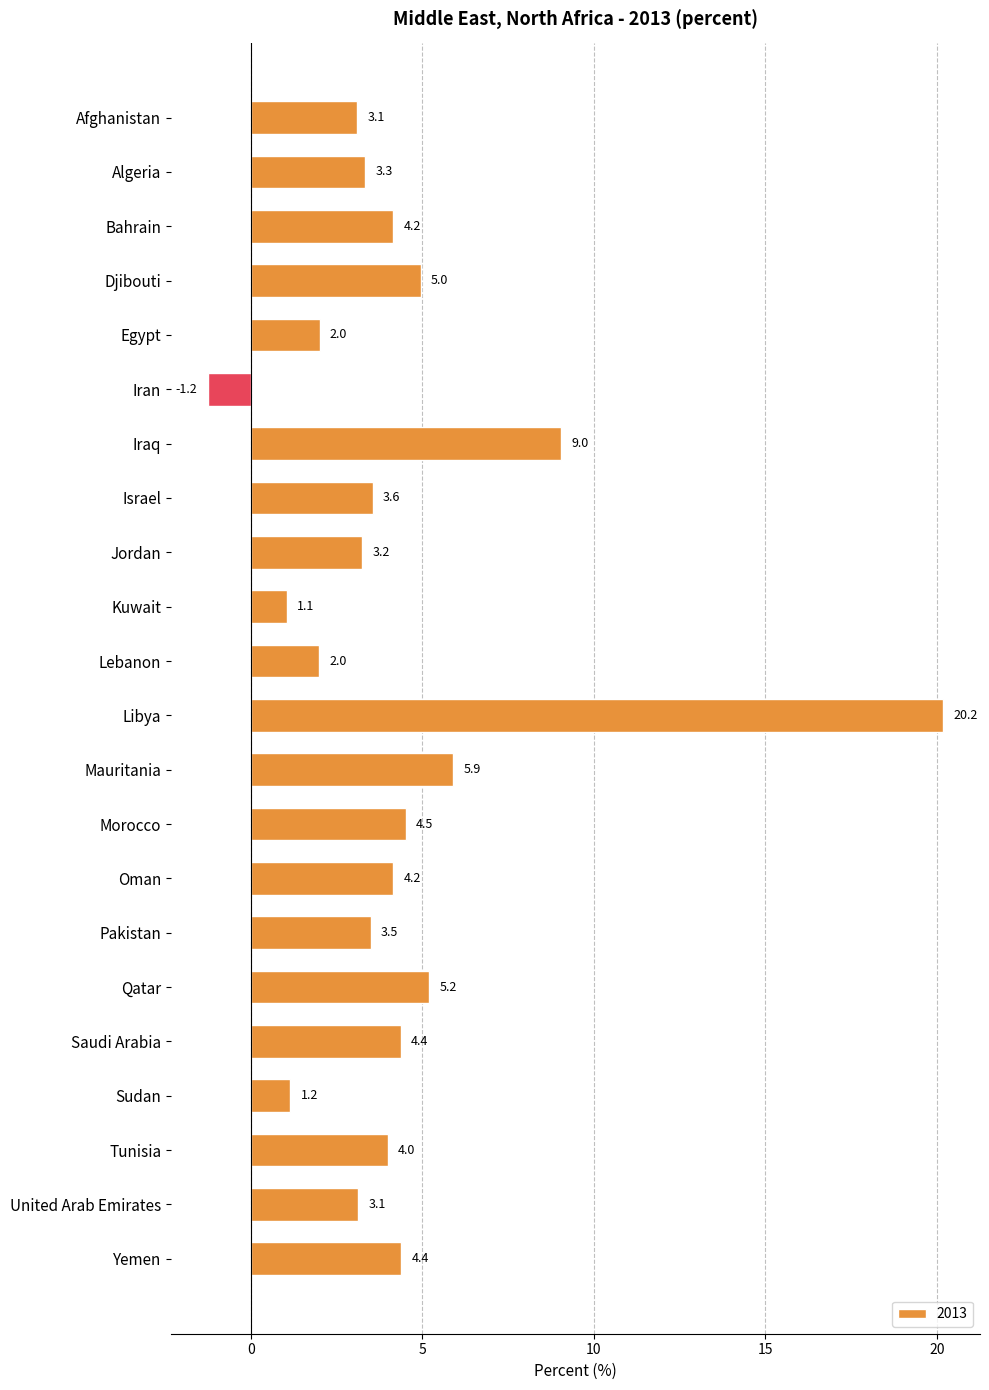

Is it true that the value at Mauritania is 5.9?

True